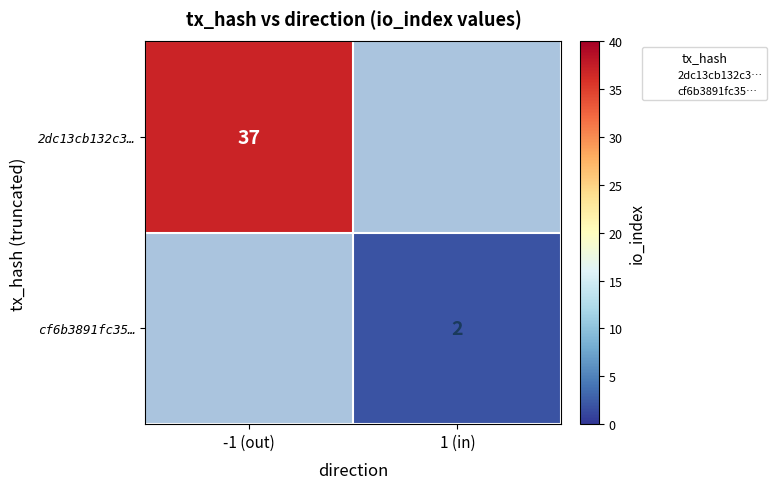

At how many categories does at least one series exceed 8?

1